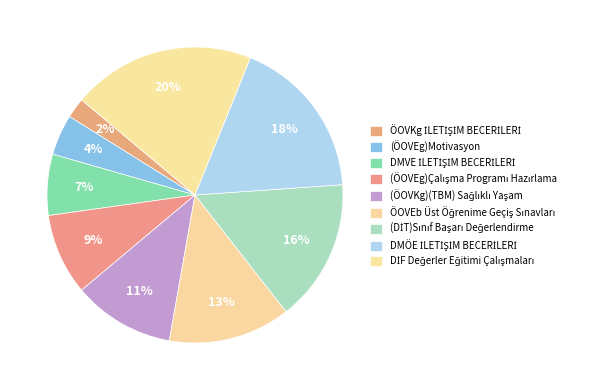

To the nearest percent, what is the average slice percentage?

11%